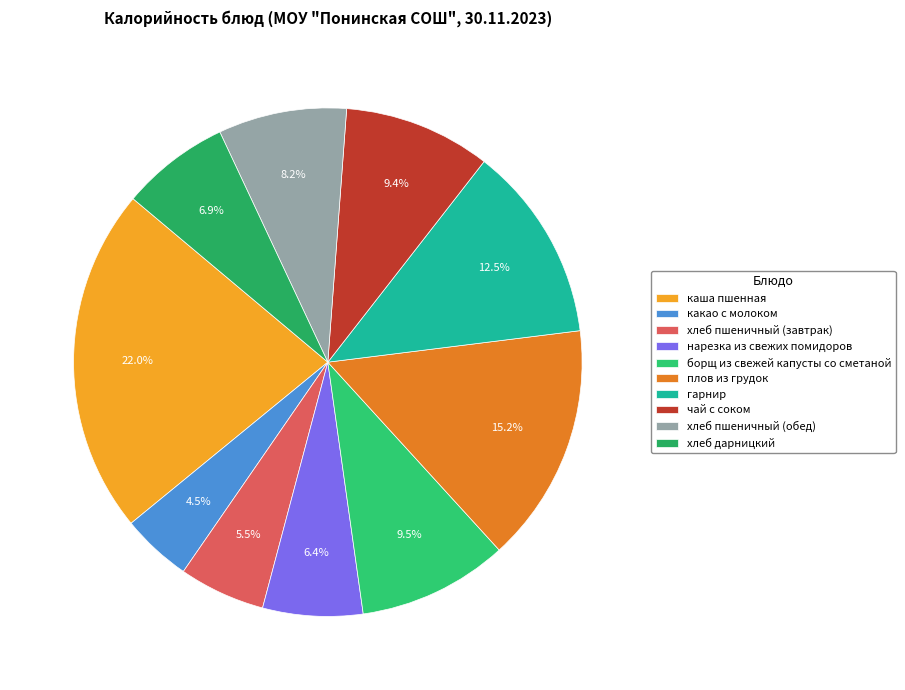

To the nearest percent, what is the combined percentage of борщ из свежей капусты со сметаной and чай с соком?

19%